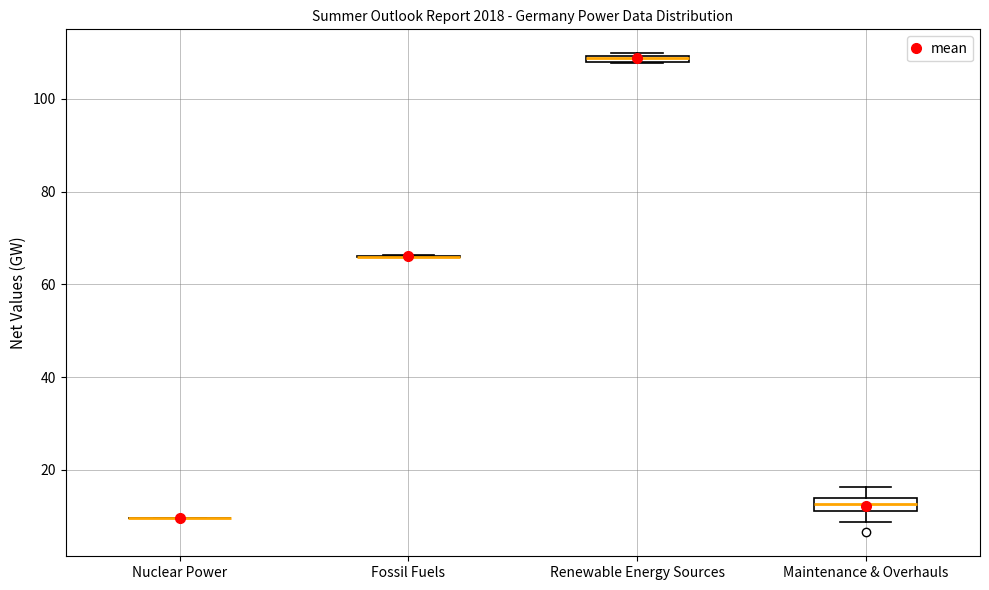

Where is the upper edge of the box for Renewable Energy Sources on the y-axis? The values are not printed on the chart, so give them approximately, as read against the axis.

110